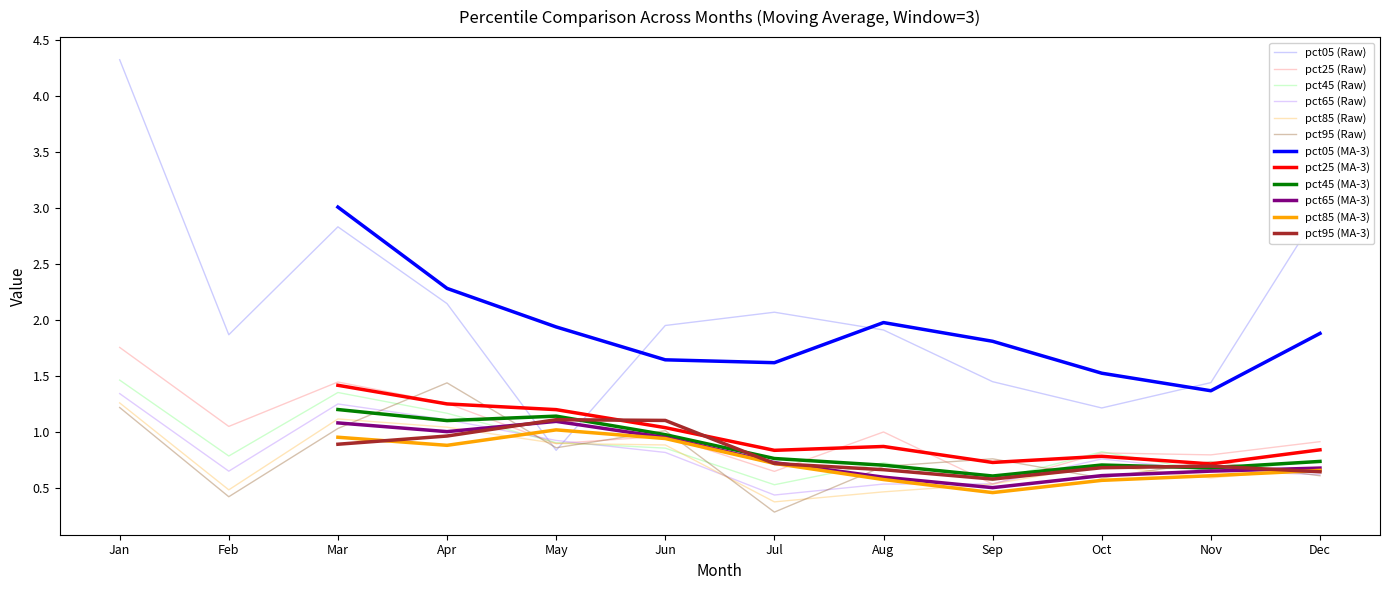

True or false: pct75 and pct35 cross at least once.

True